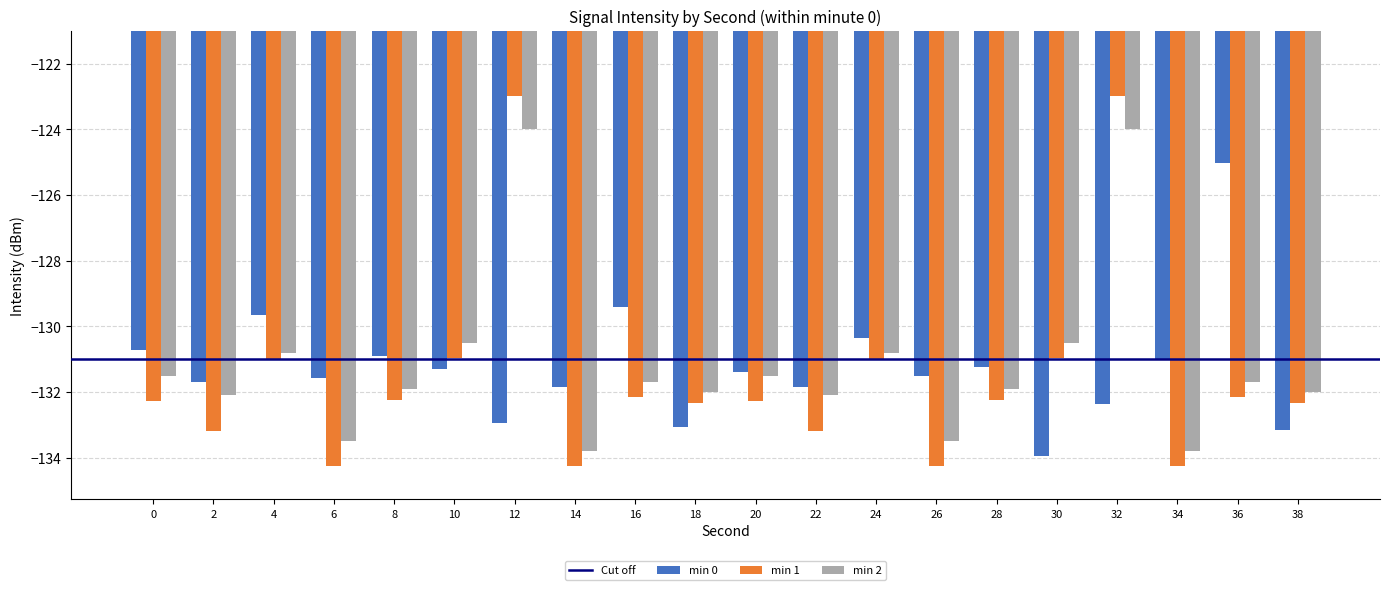

Count the number of categories in the chart.

20